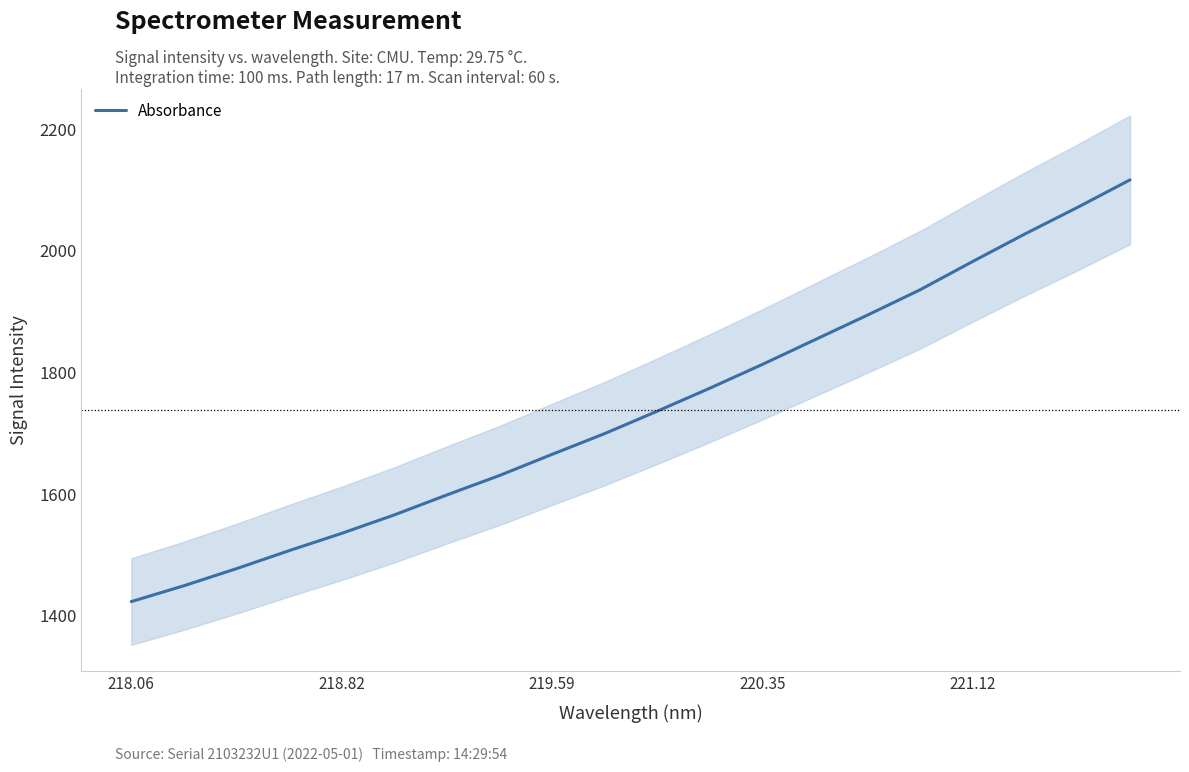

True or false: the data has more than 2 interior local peaks.

False